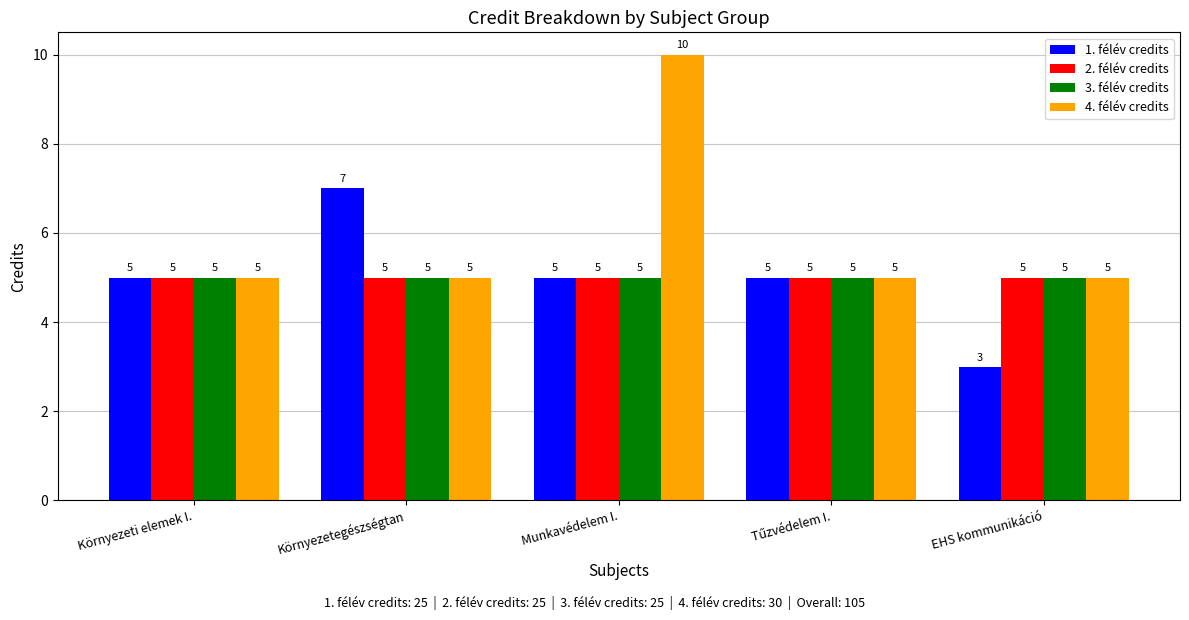

Are the bars grouped side by side (vs. stacked)?

Yes